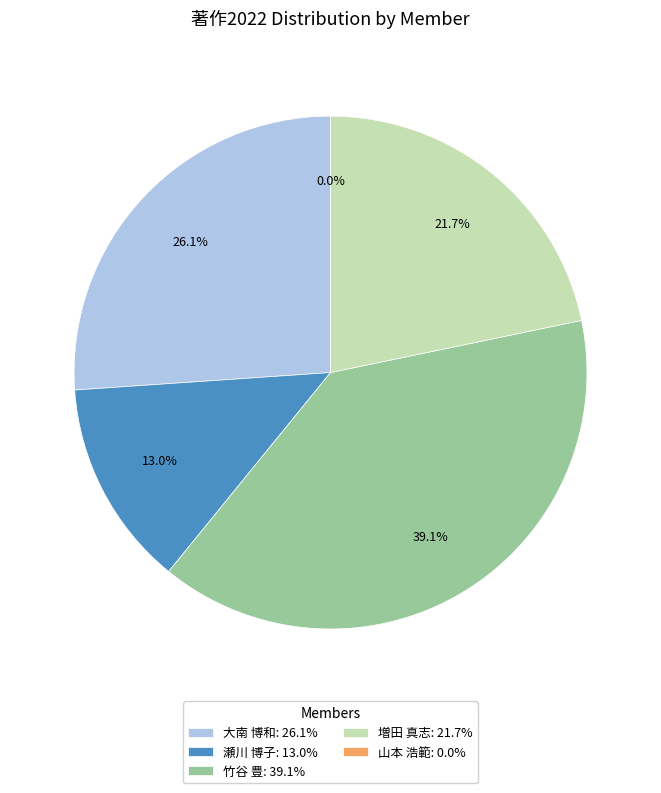

To the nearest percent, what portion does 瀬川 博子 represent?

13%